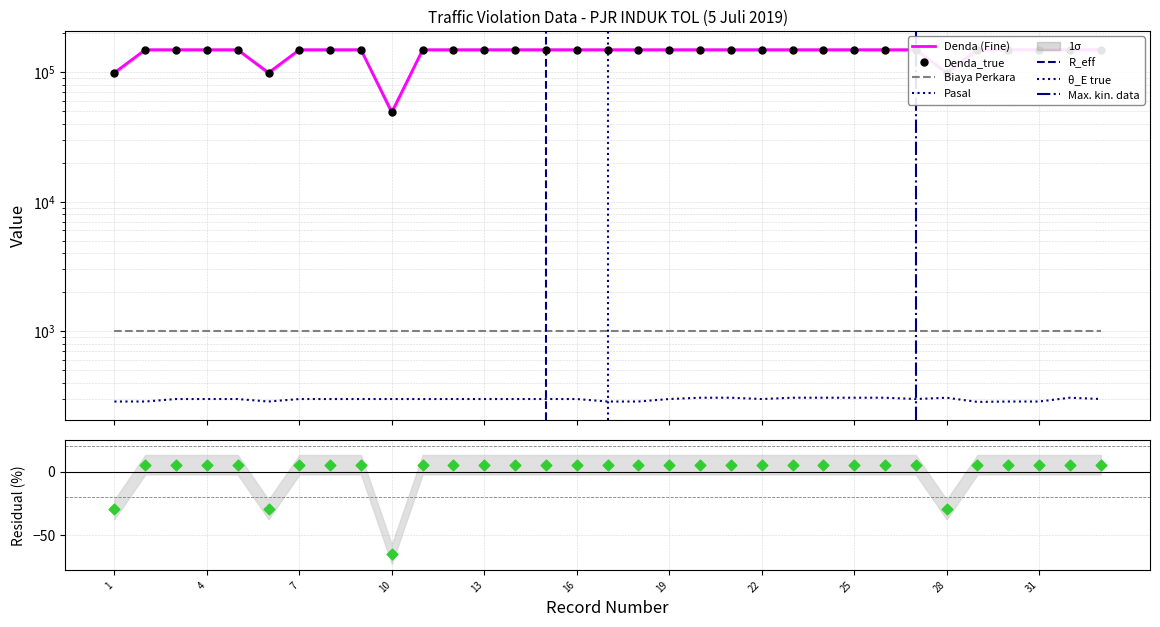

What is the total value across all series at 25?

149307